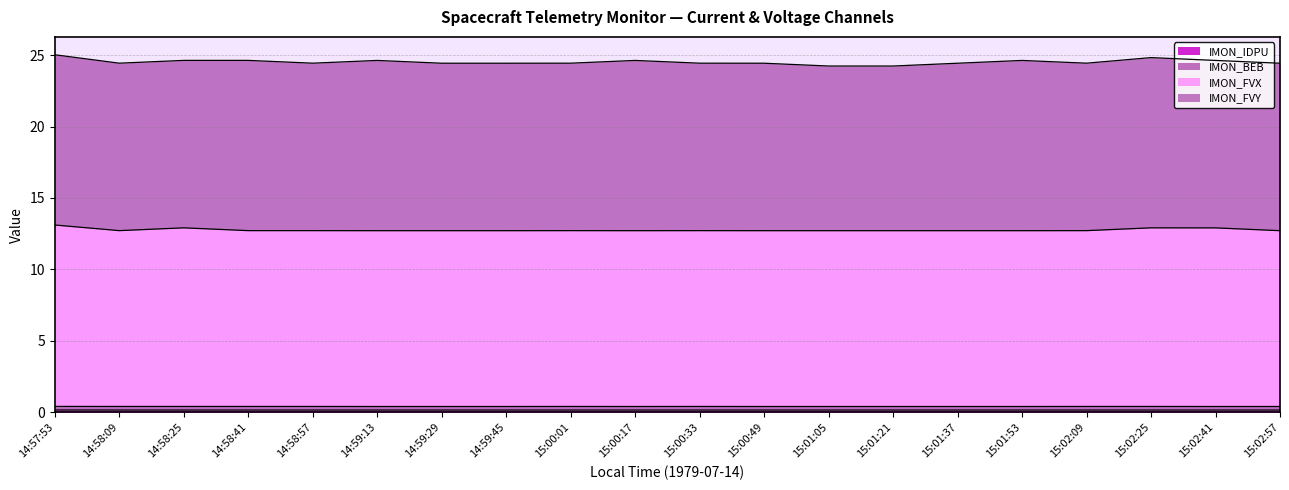

What is the value of the IMON_FVX point at the 6th from the left?

12.7